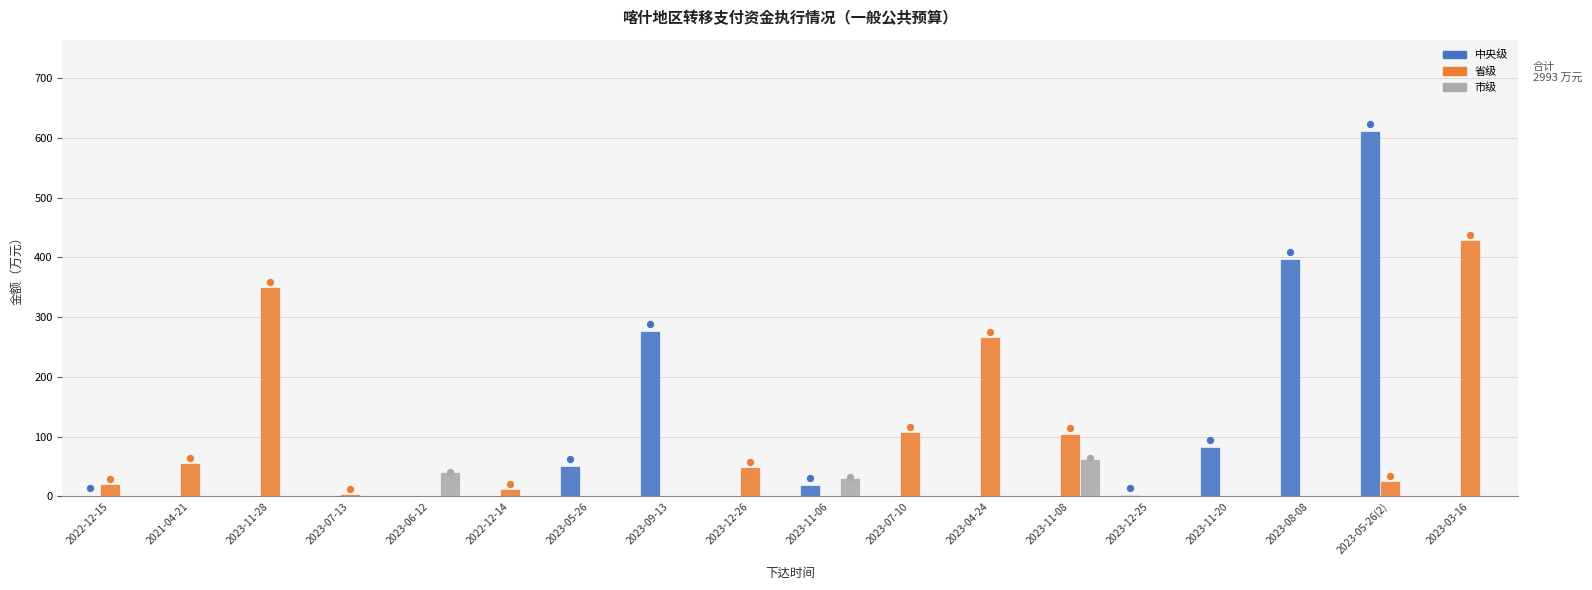

What are all the series names shown in the legend?

中央级, 省级, 市级